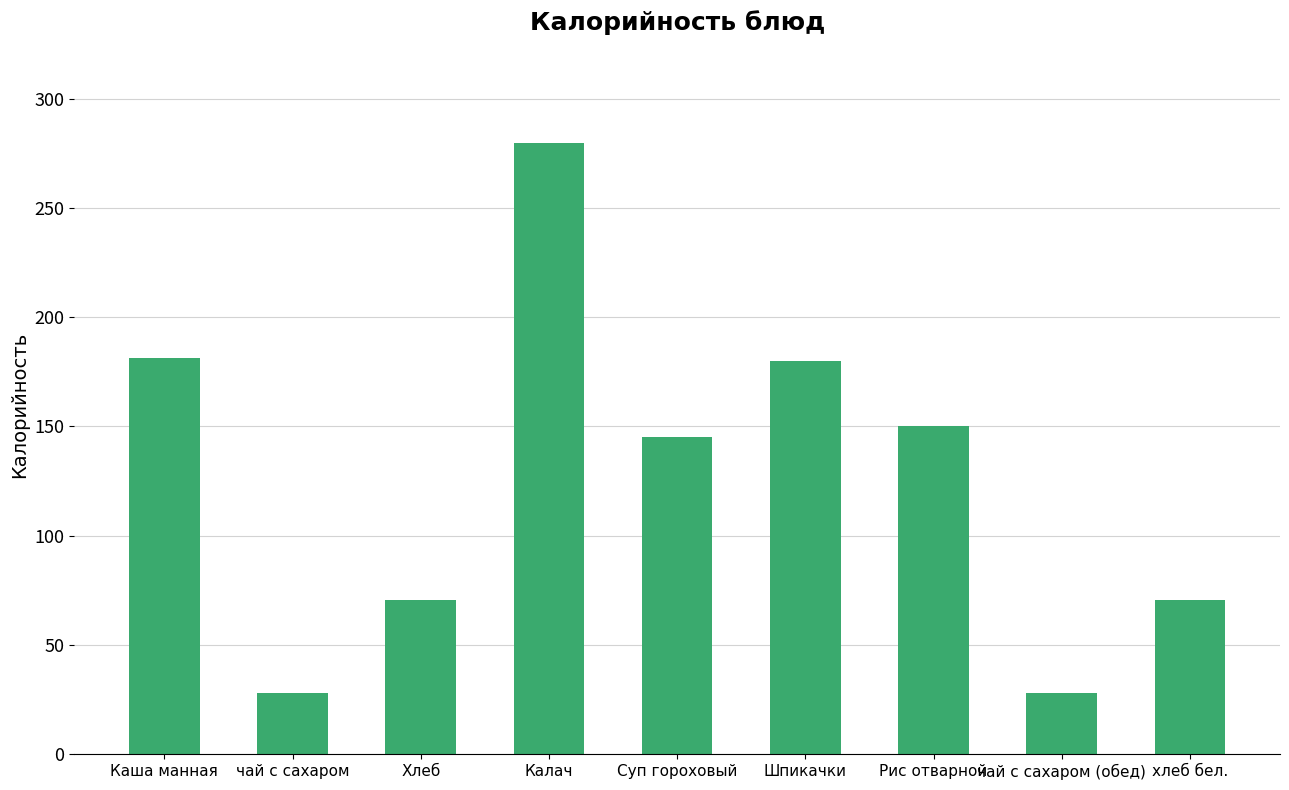

The chart shows a value of 188.1 at Калач. True or false?

False